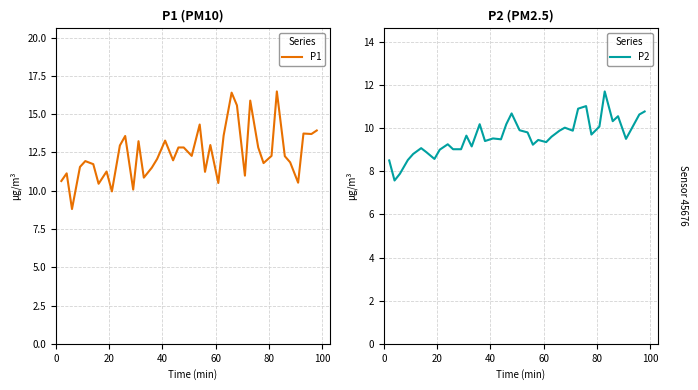

What is the highest value of the P1 series?

16.5